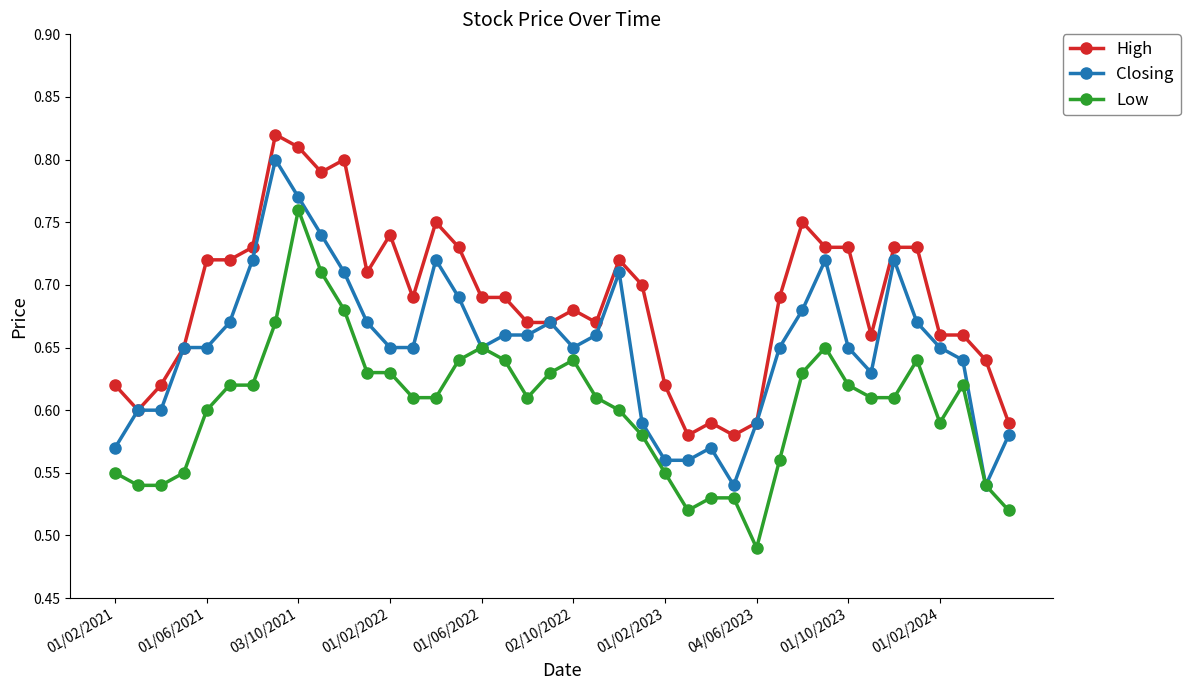

Which series has the largest total across all categories?

High